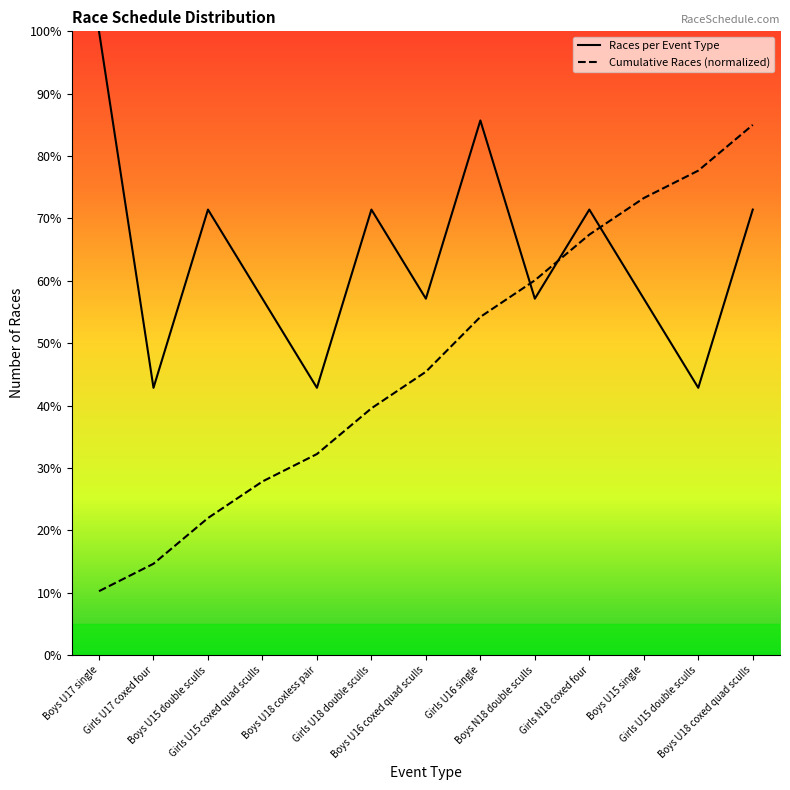

What is the label of the 1st point from the right?

Boys U18 coxed quad sculls